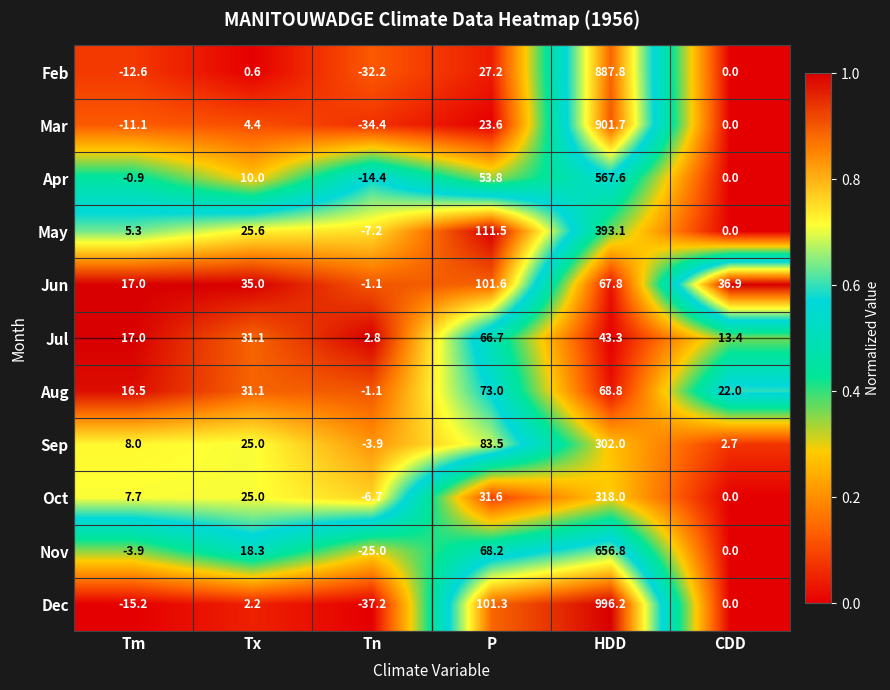

What is the difference between the Sep values at HDD and P?

218.5